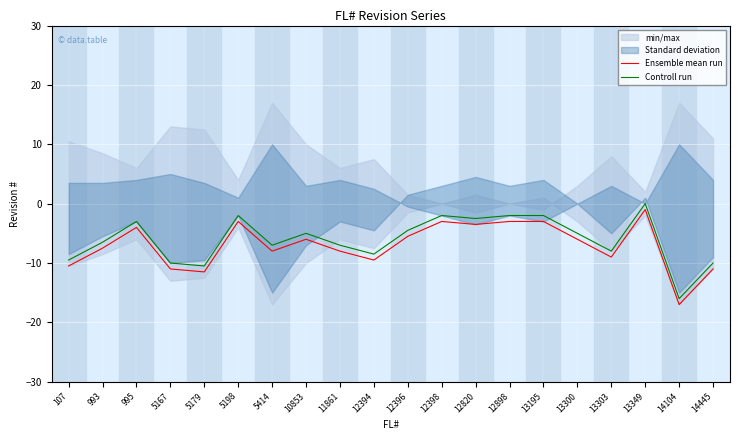

List the series in order of their peak value, highest first.

Controll run, Ensemble mean run